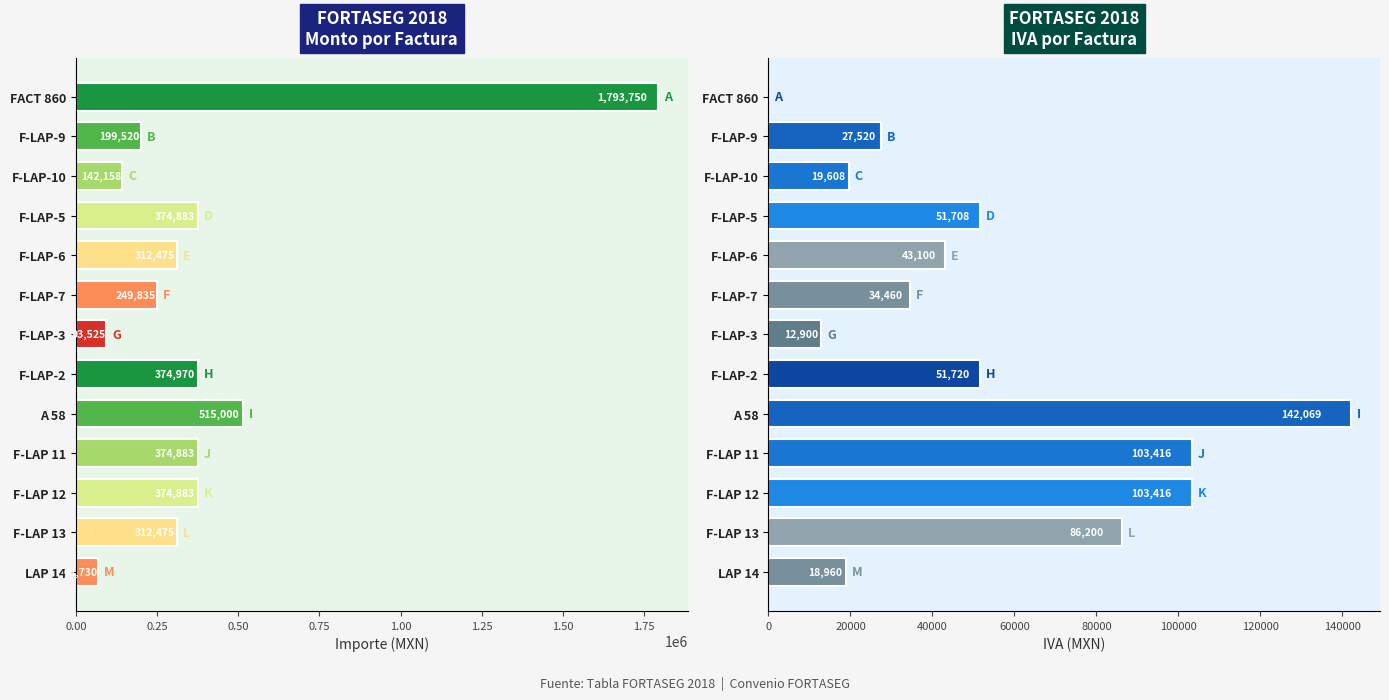

Are the bars grouped side by side (vs. stacked)?

Yes